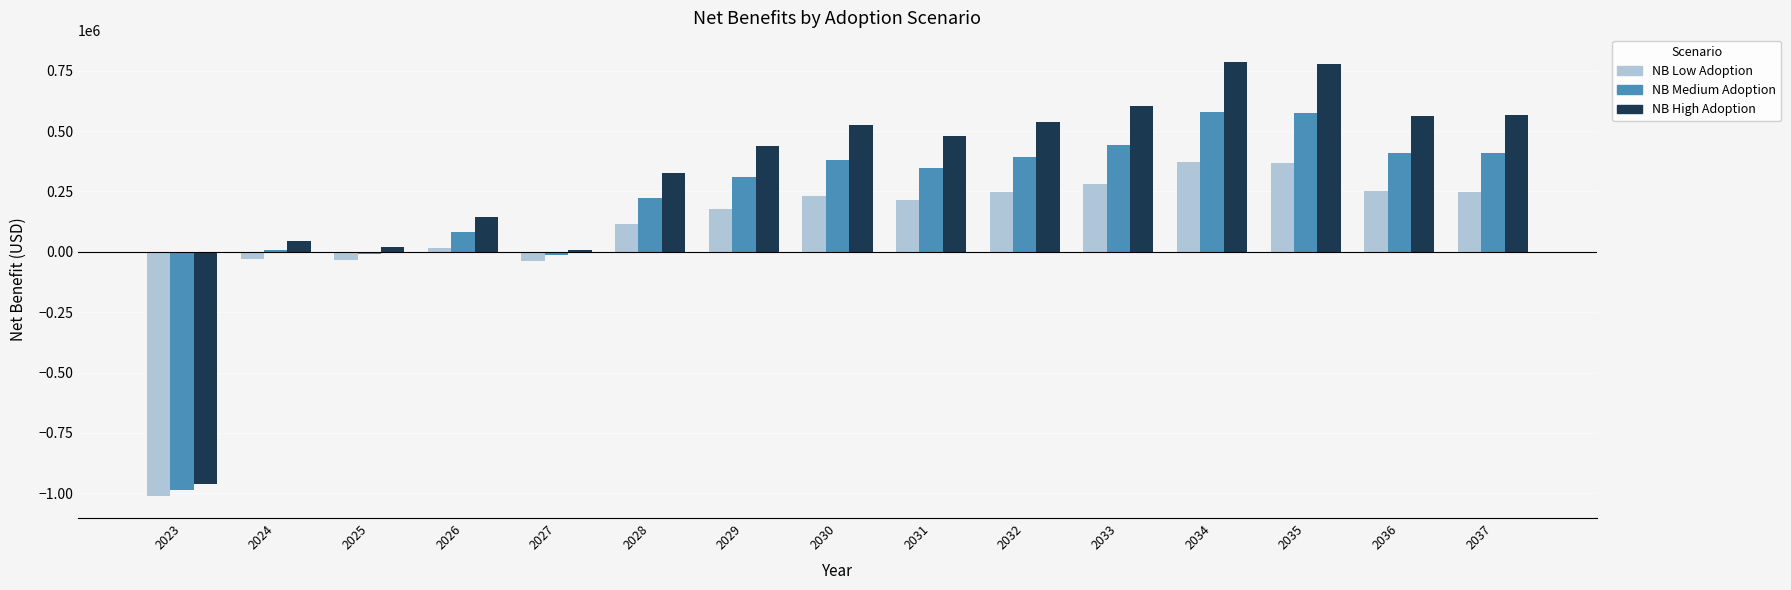

What is the sum of all NB High Adoption values?

4851598.0